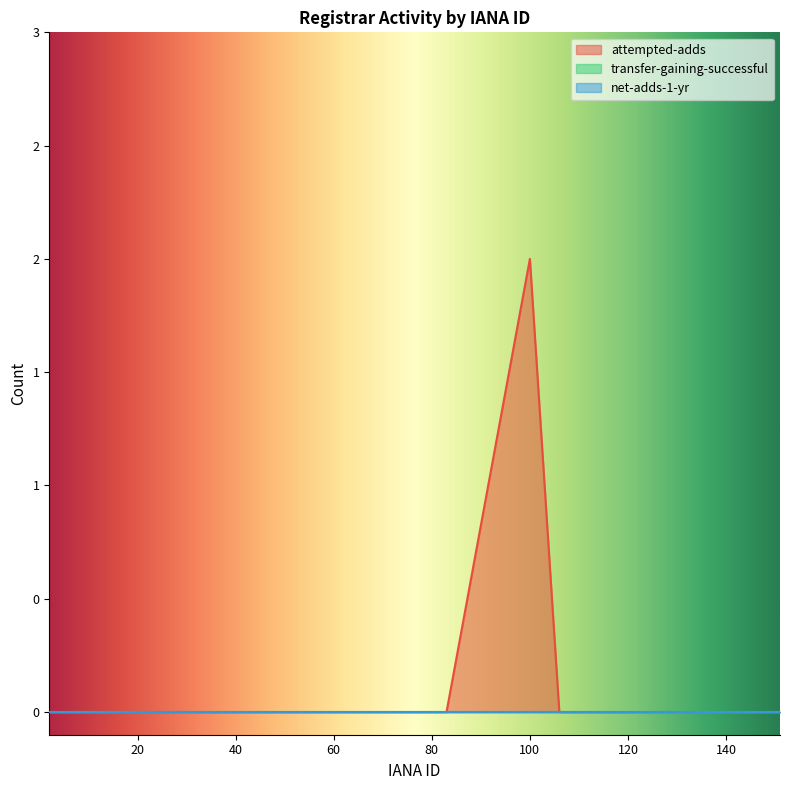

True or false: net-adds-1-yr has more than 0 points higher than both neighbors.

False